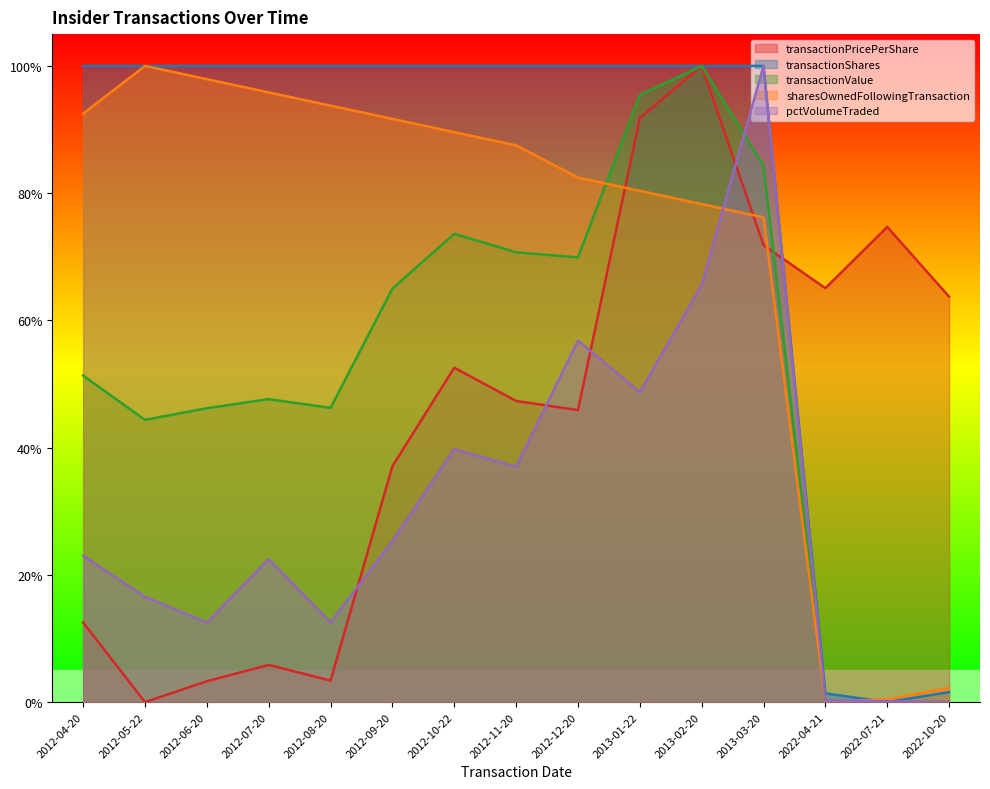

Where is the first local maximum for sharesOwnedFollowingTransaction?

2012-05-22